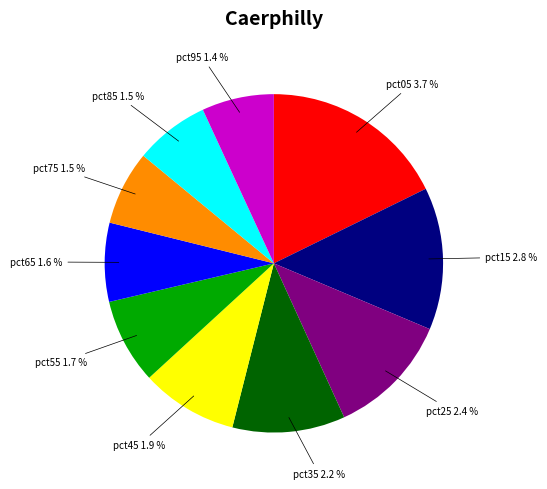

What is the ratio of the value at pct95 to the value at pct55?

0.8